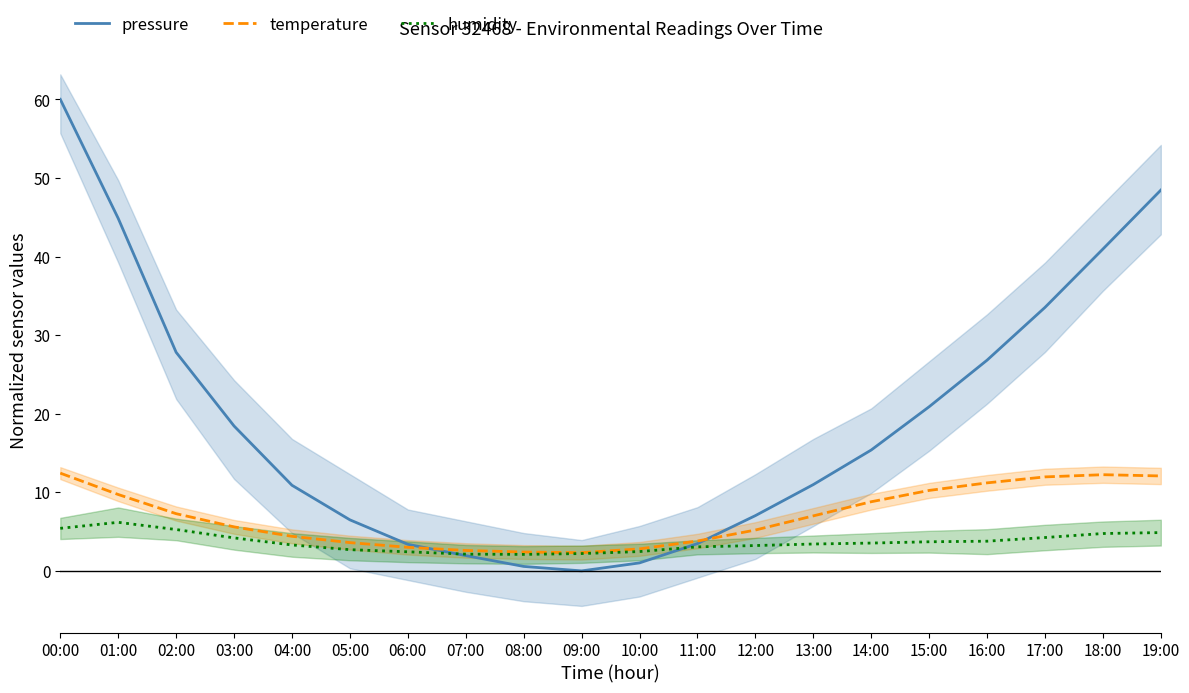

What position from the left is 17:00?

18